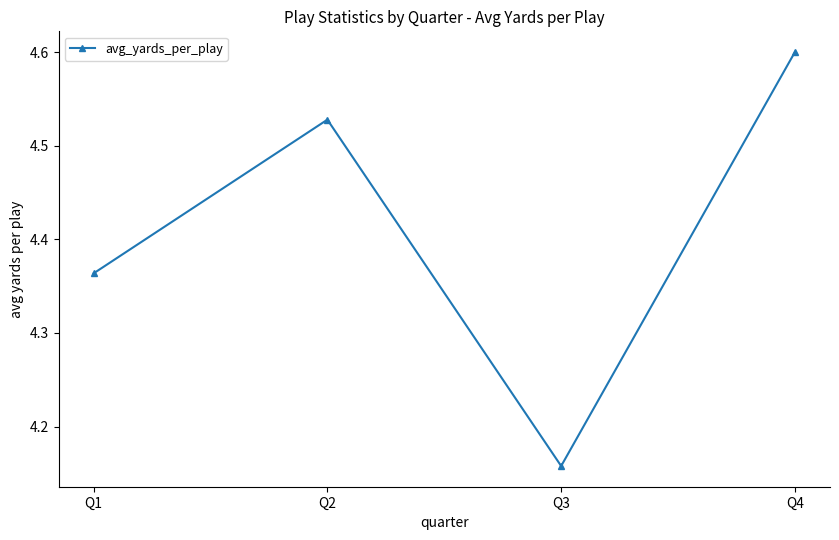

How many lines are shown in the chart?

1